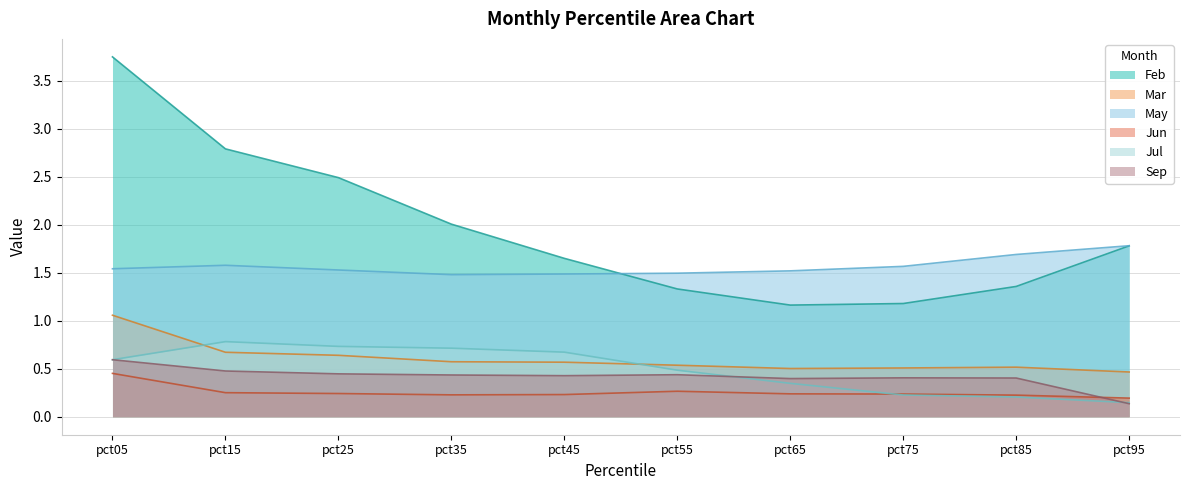

What is the average value of the Jul series?

0.5